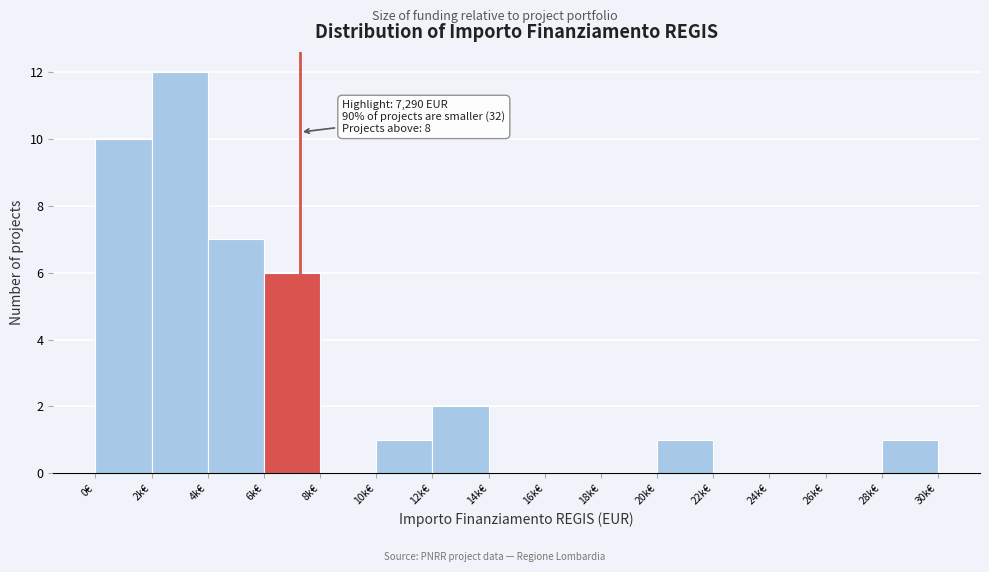

Reading left to right, what are all the values shown in this chart?

0€=10	2k€=12	4k€=7	6k€=6	8k€=0	10k€=1	12k€=2	14k€=0	16k€=0	18k€=0	20k€=1	22k€=0	24k€=0	26k€=0	28k€=1